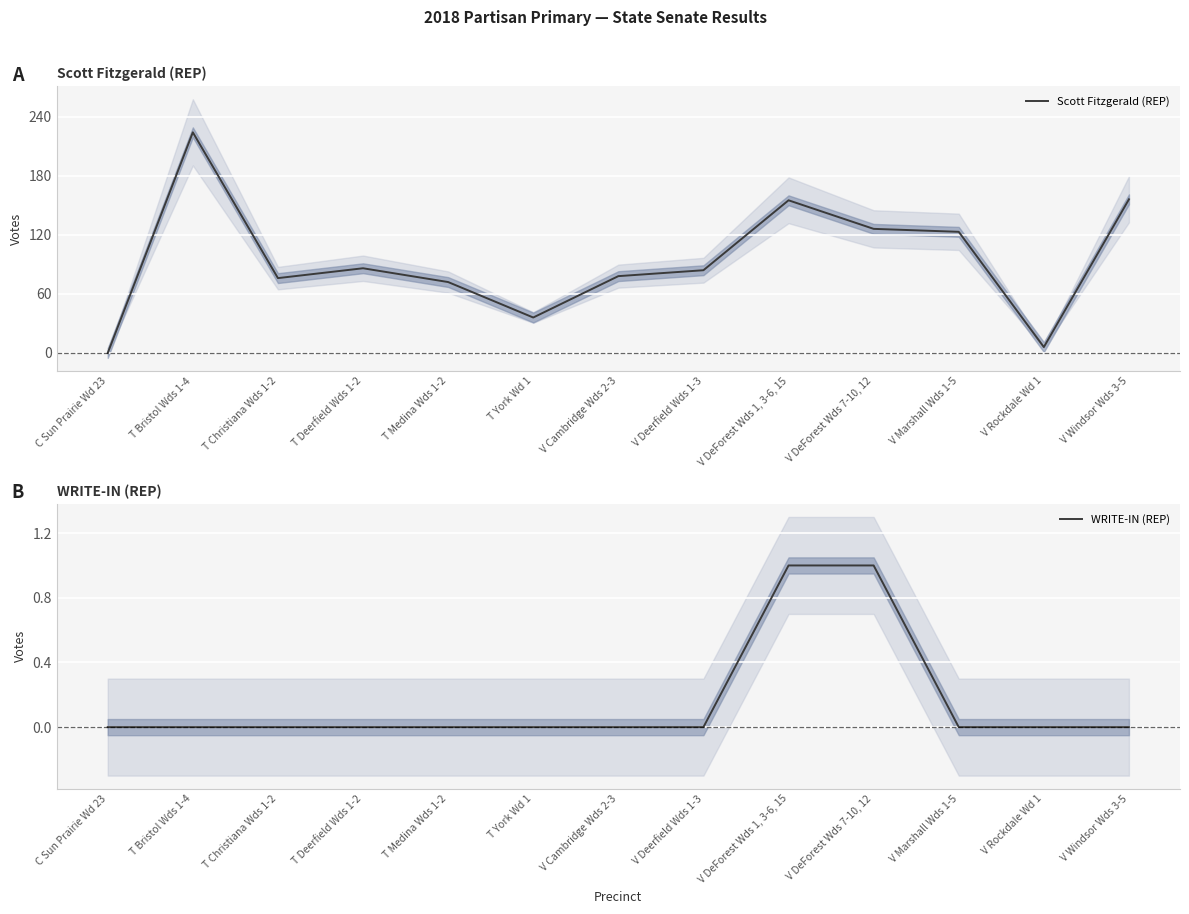

List the series in order of their overall mean, highest first.

Scott Fitzgerald (REP), WRITE-IN (REP)